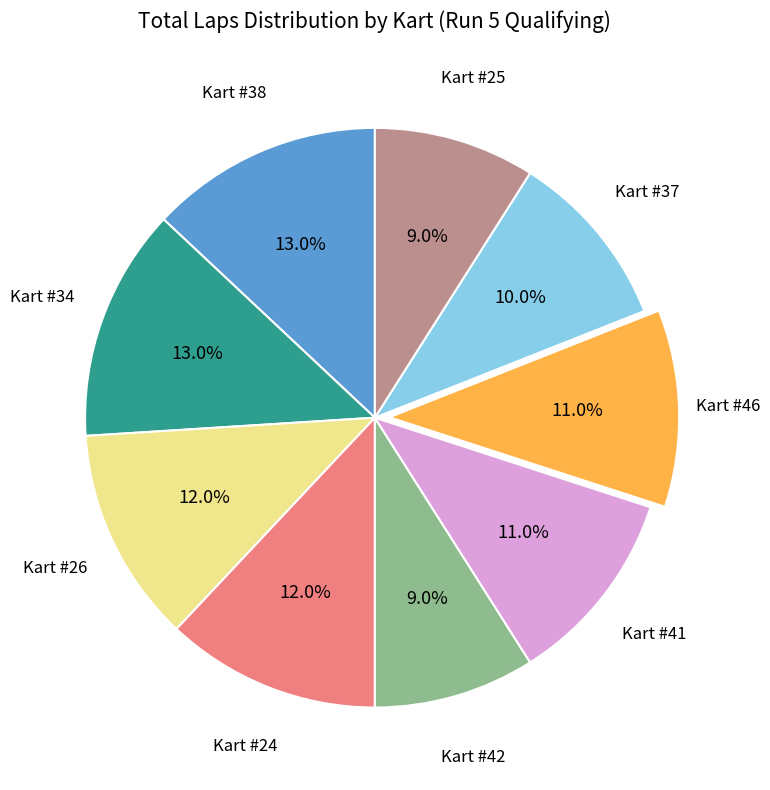

Is there any slice that represents more than half of the pie?

No